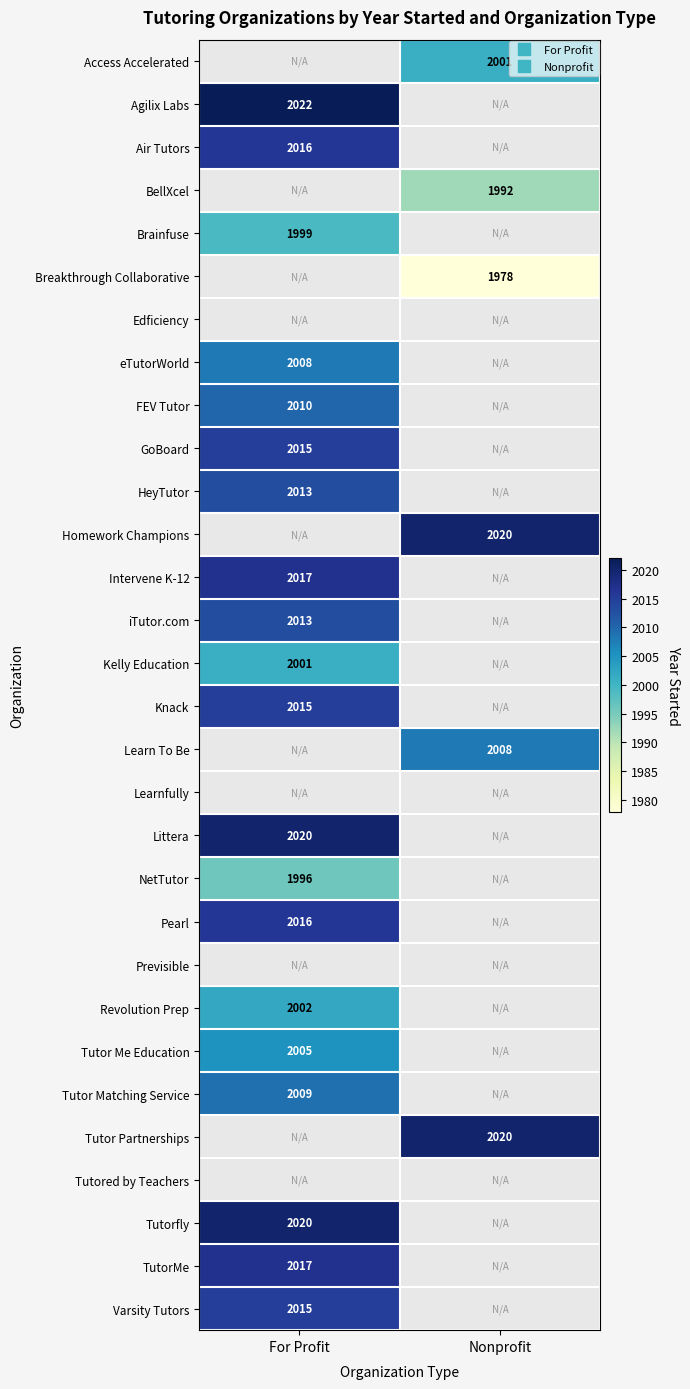

Rank the categories by Revolution Prep value from lowest to highest.

For Profit, Nonprofit